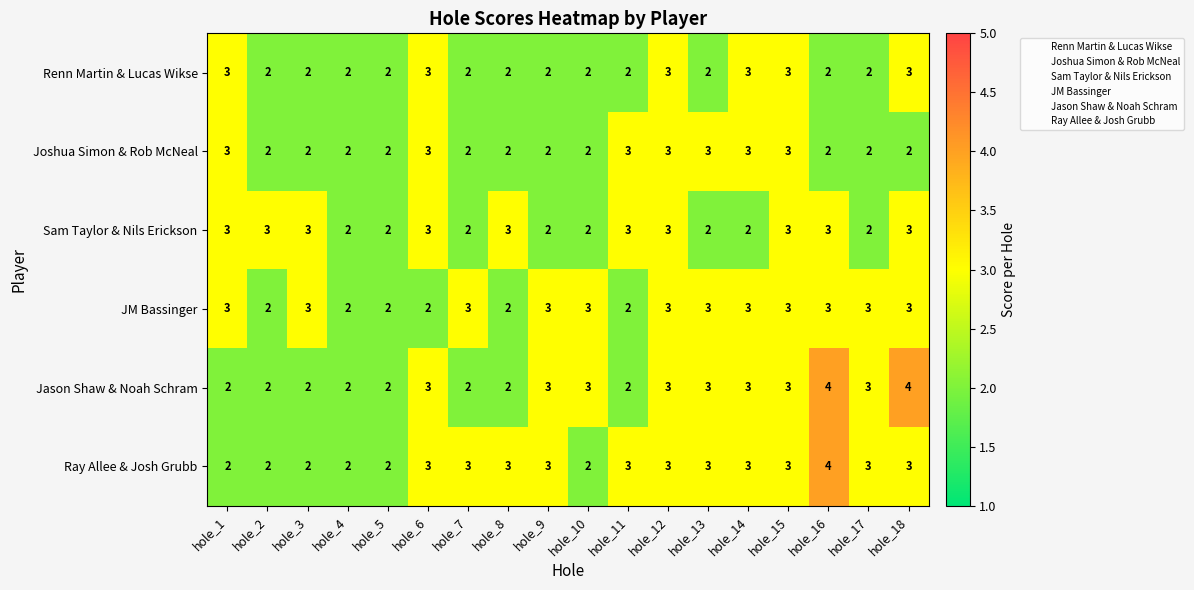

Count the number of data series in this chart.

6